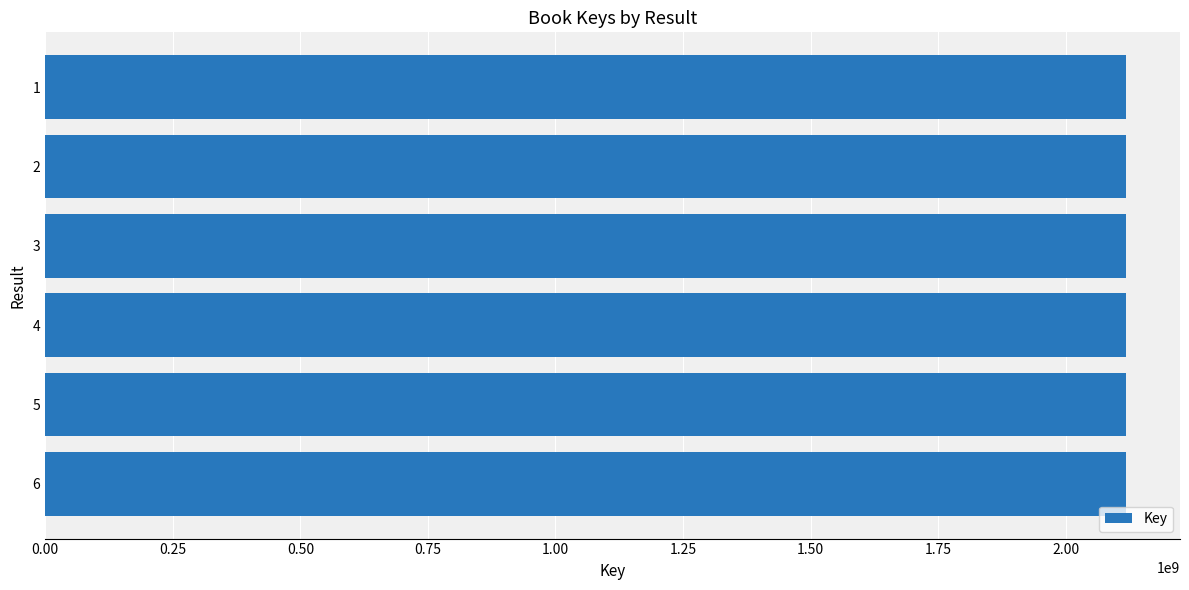

What is the difference between the second highest and minimum values?

2343